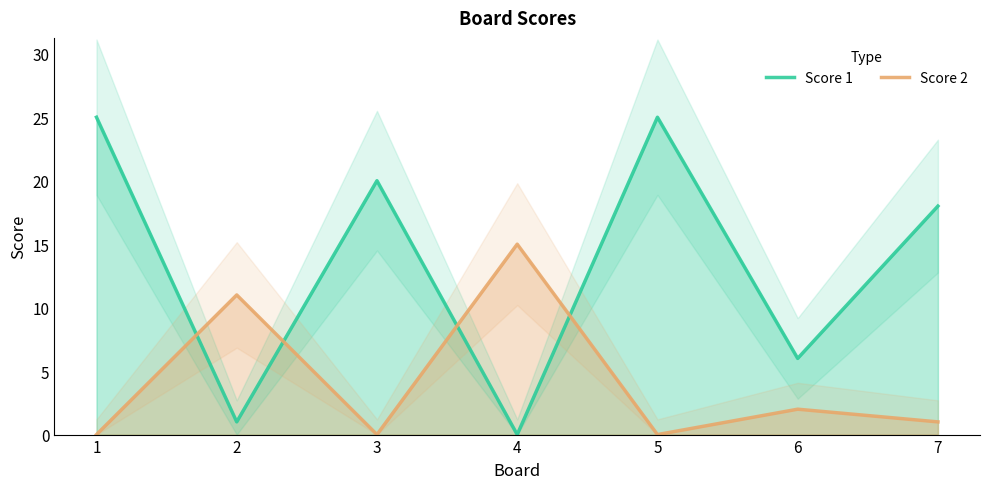

Does the chart have visible grid lines?

No